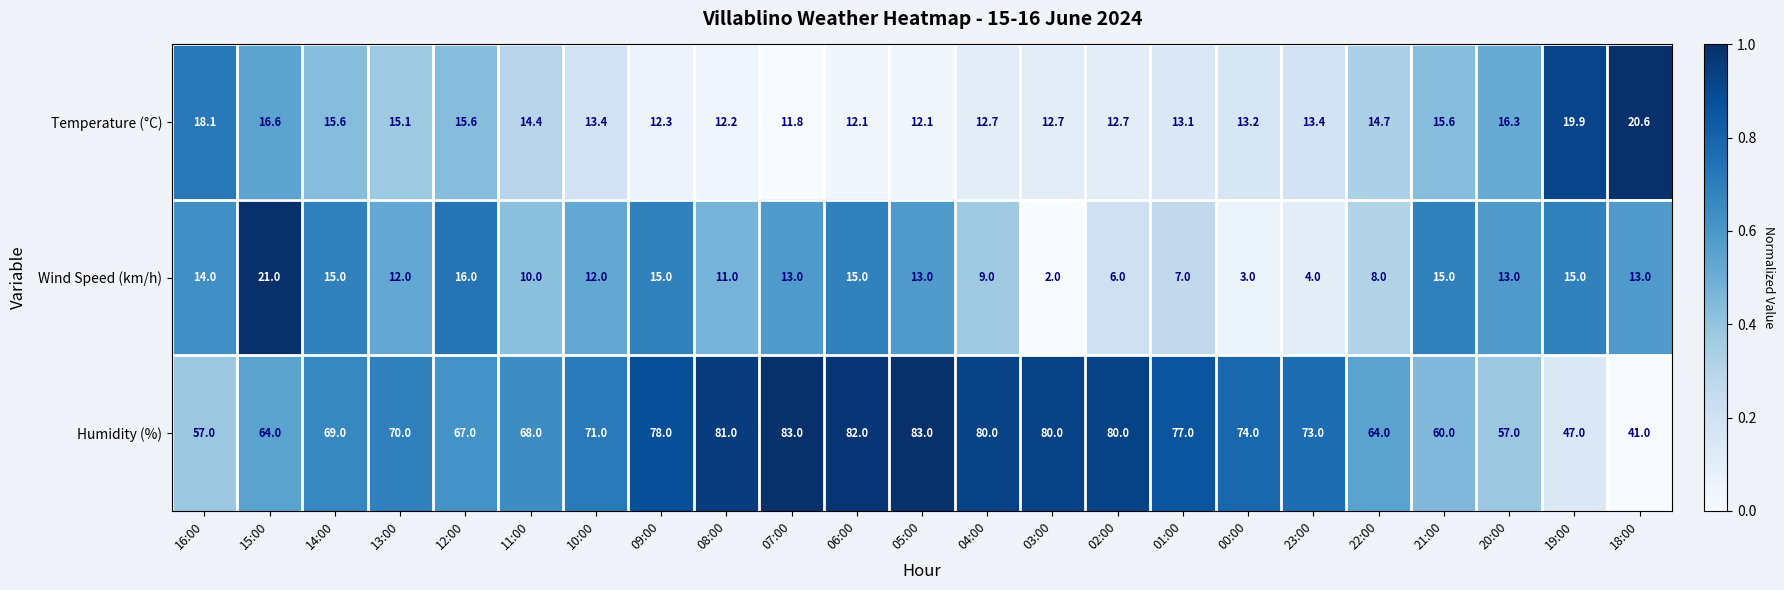

Count the number of data series in this chart.

3